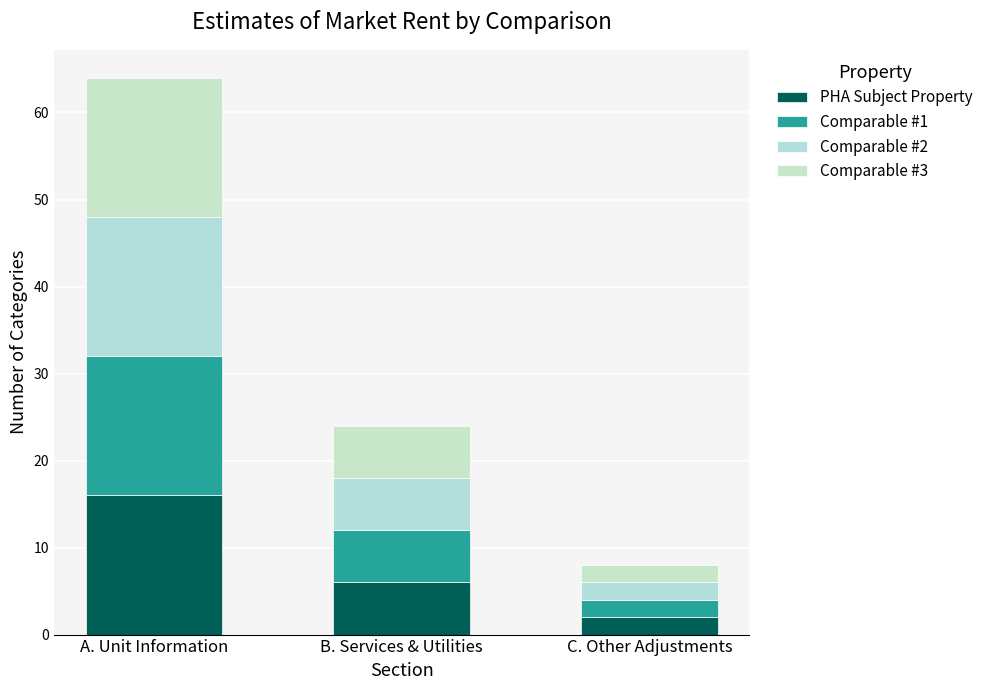

At how many categories does at least one series exceed 8?

1